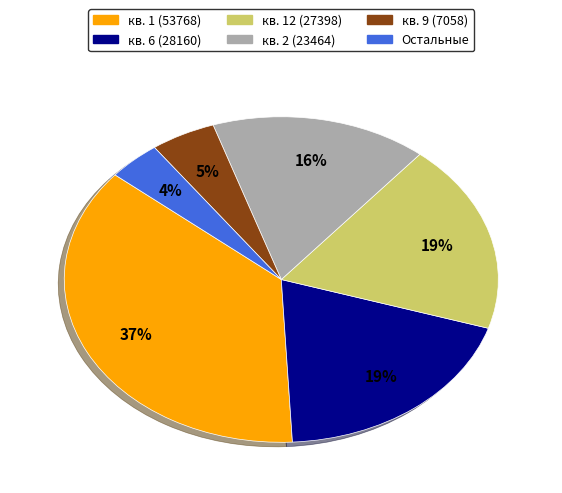

Is there a majority slice in this chart?

No